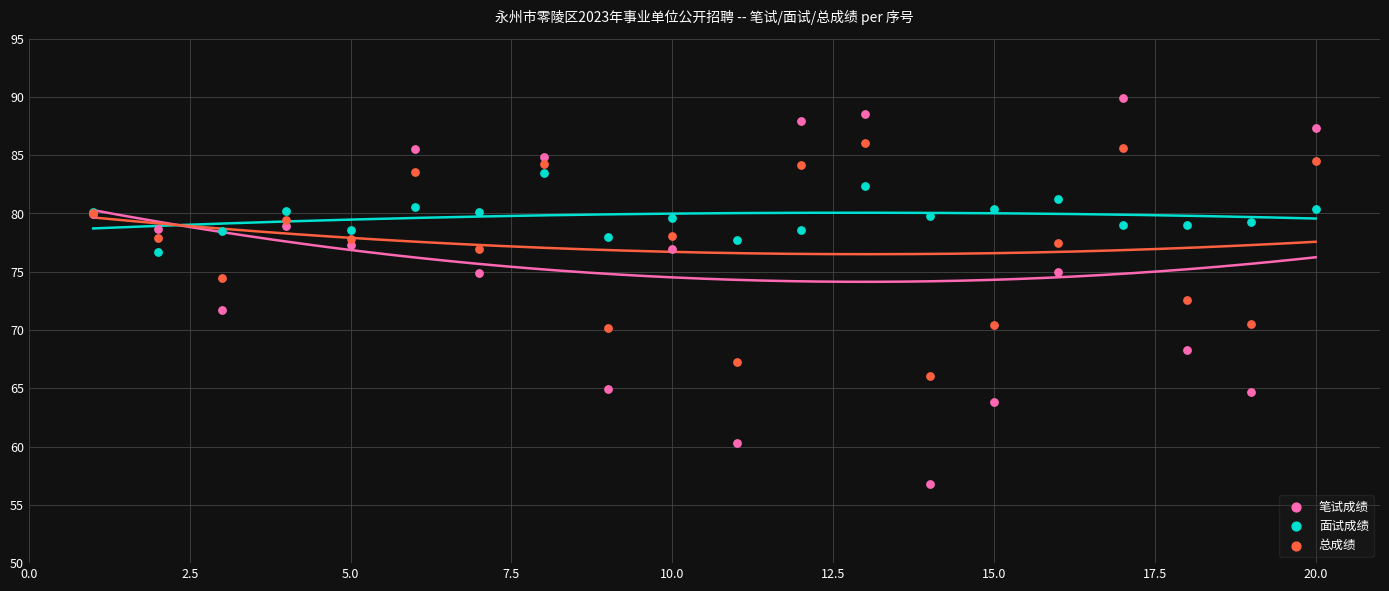

What is the X range (max minus min) for the scatter plot?

19.0